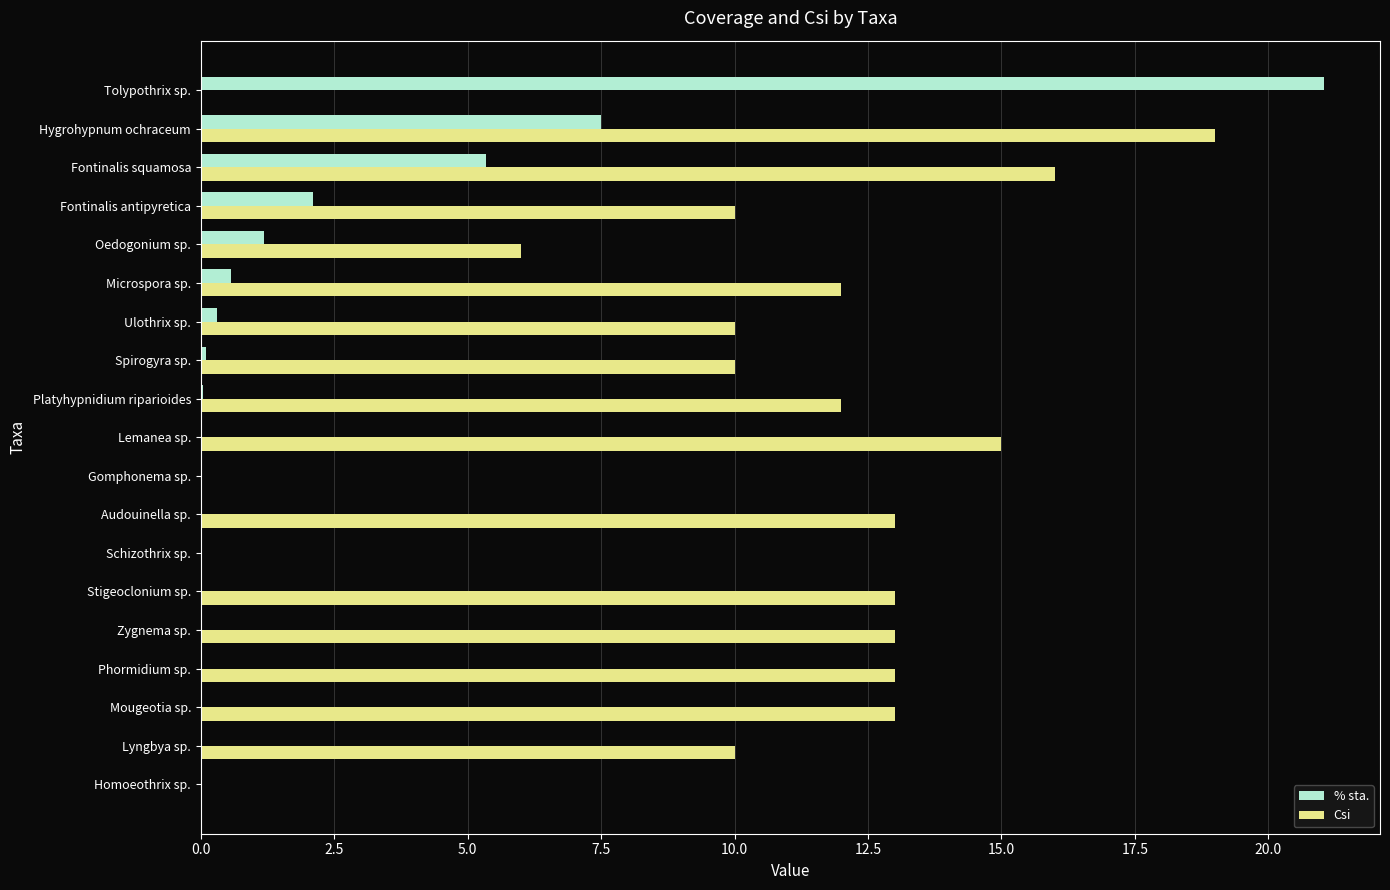

What is the average value of the % sta. series?

2.0